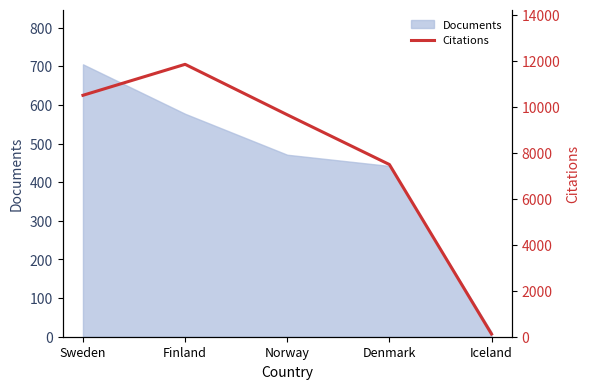

How many interior local peaks (higher than both neighbors) does the data have?

1